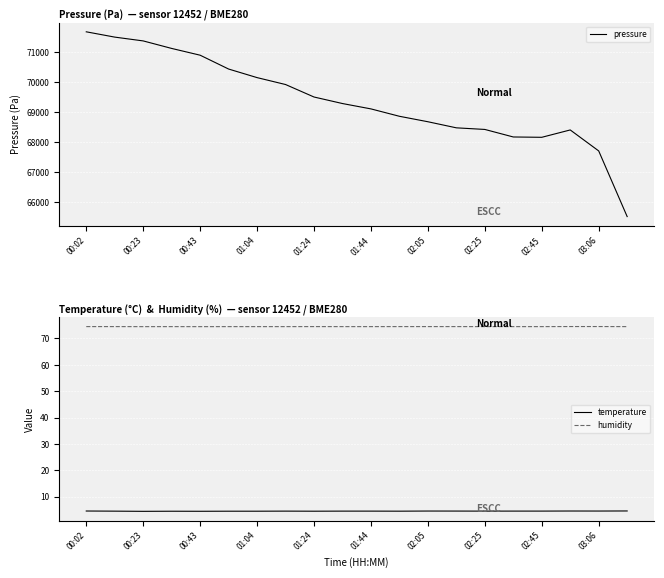

Which series has the largest total across all categories?

pressure